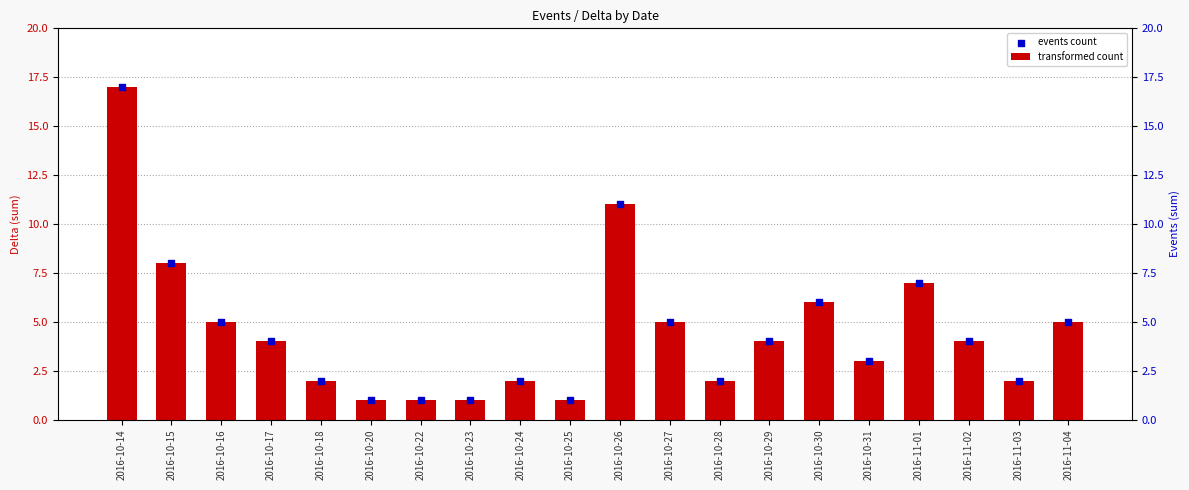

Which series has the largest total across all categories?

transformed count